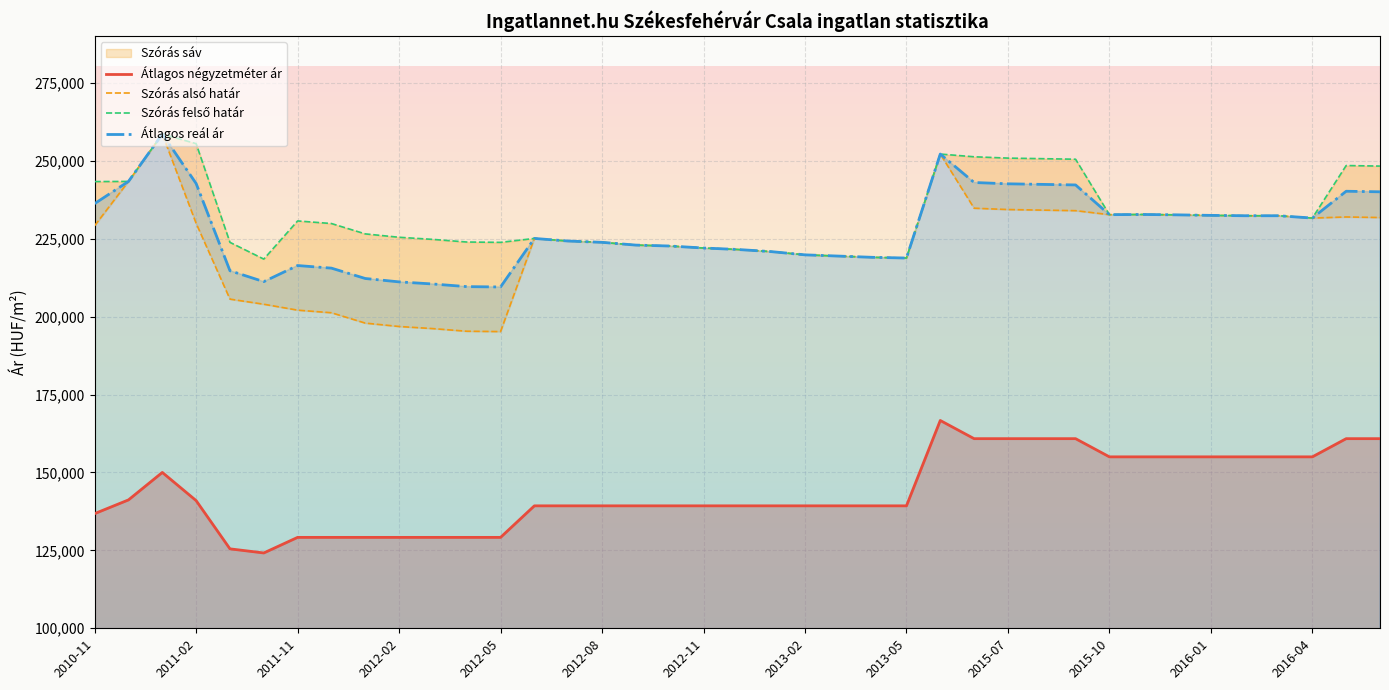

Which series has the largest total across all categories?

Szórás felső határ